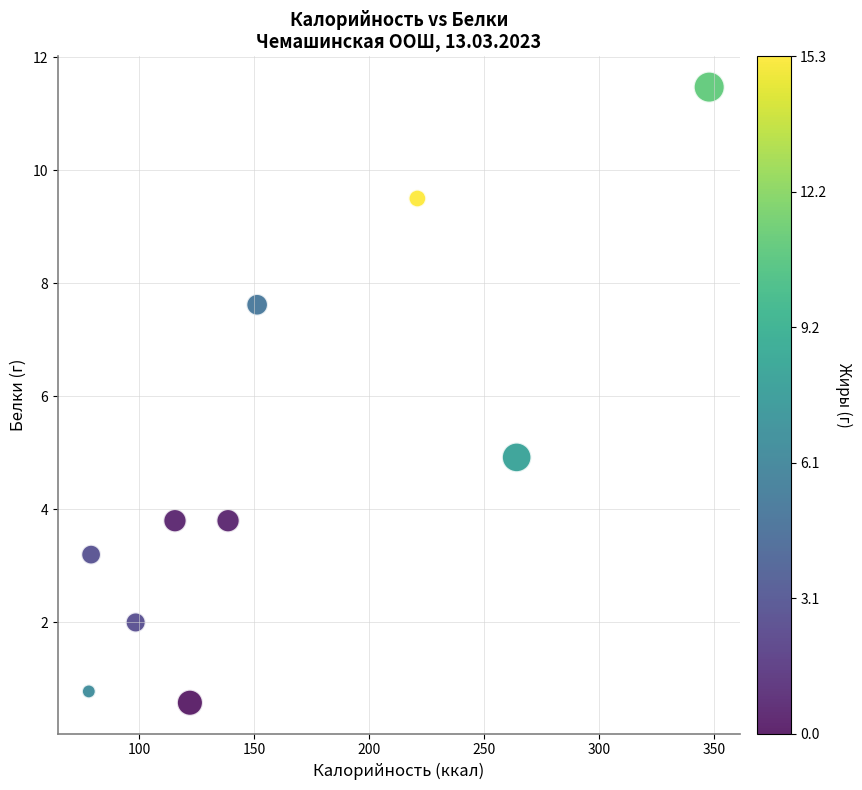

What is the average X value?

161.6